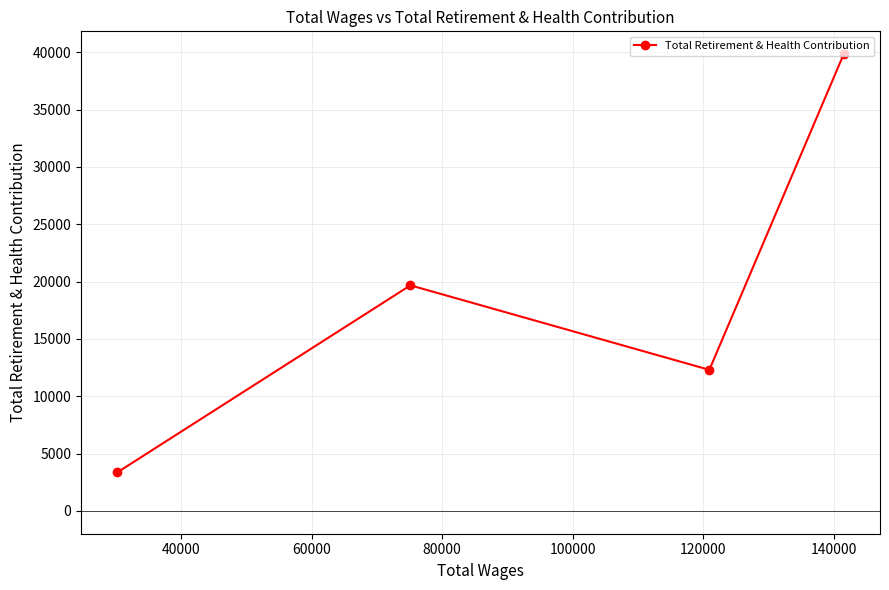

What is the sum of all values?

75151